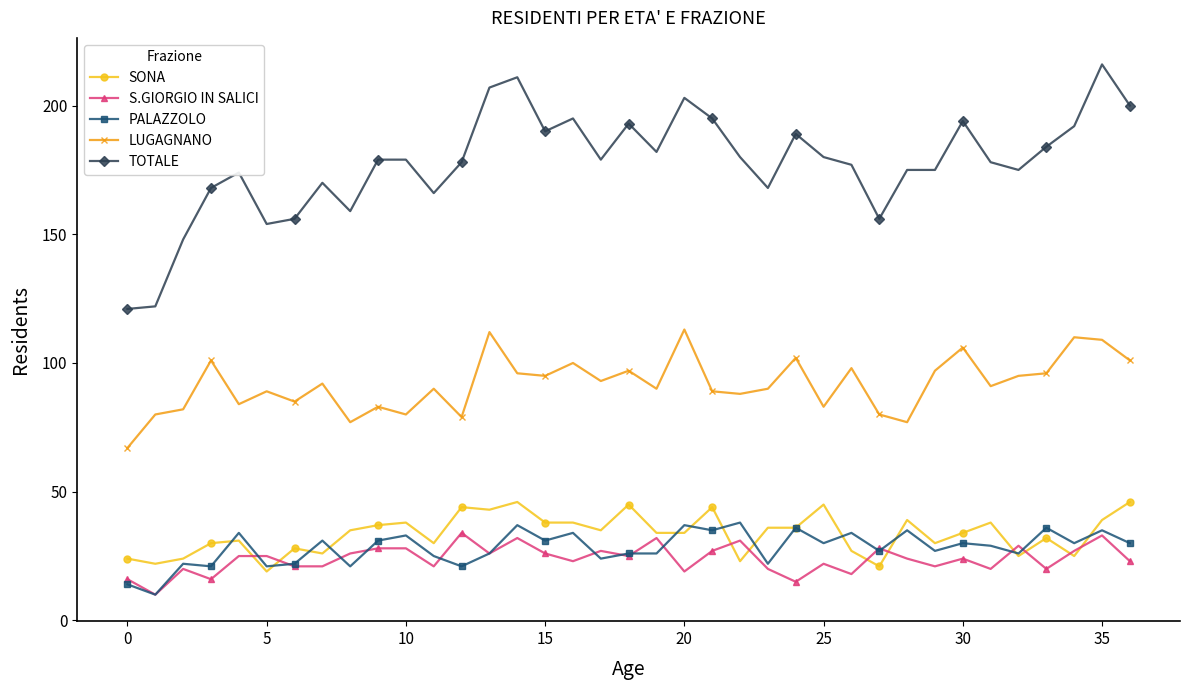

Which series has the largest total across all categories?

TOTALE